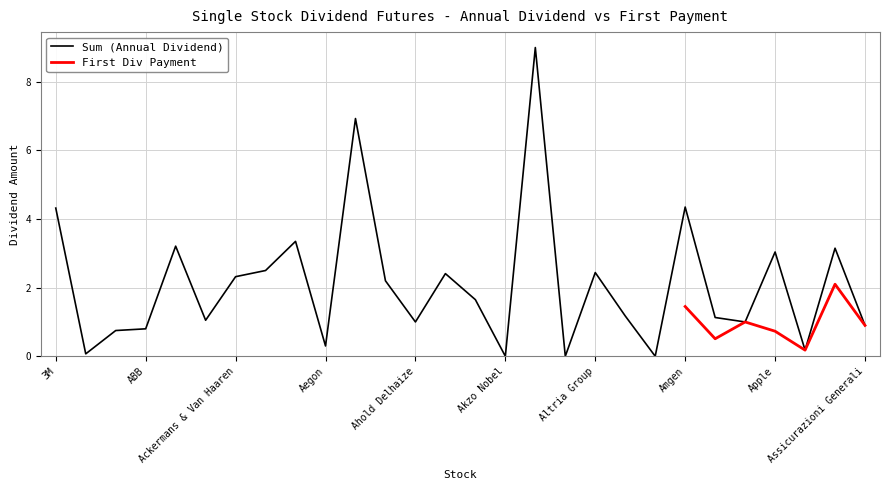

How many data points are less than 1?

9